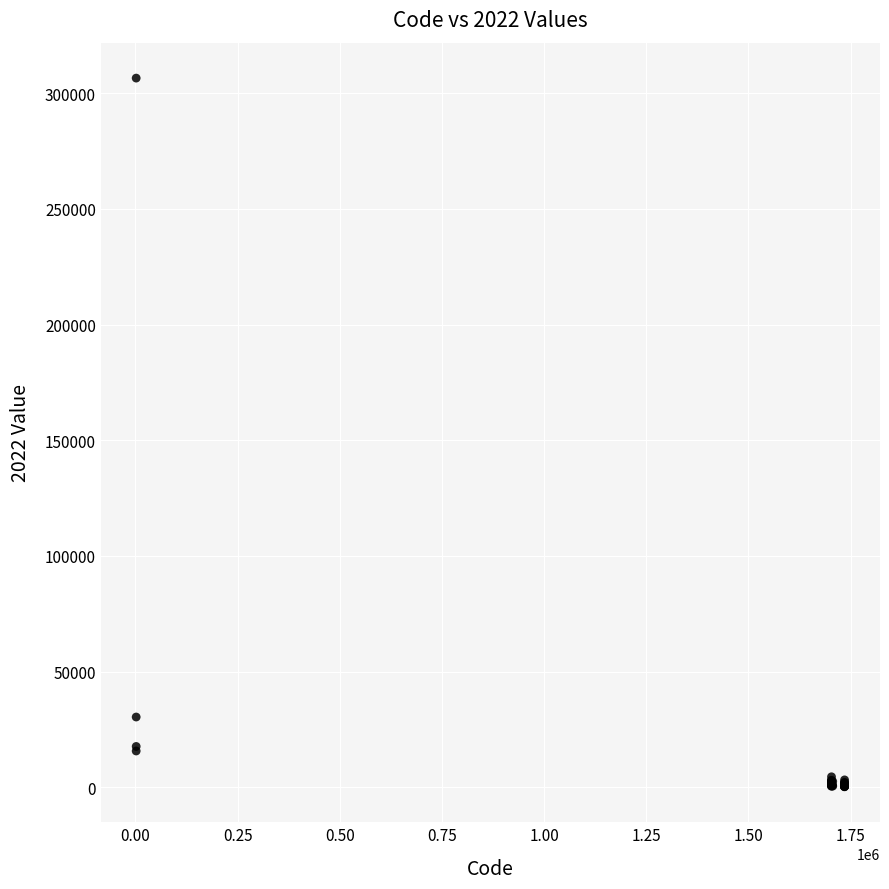

What Y value in the scatter plot is closest to 153335?

30334